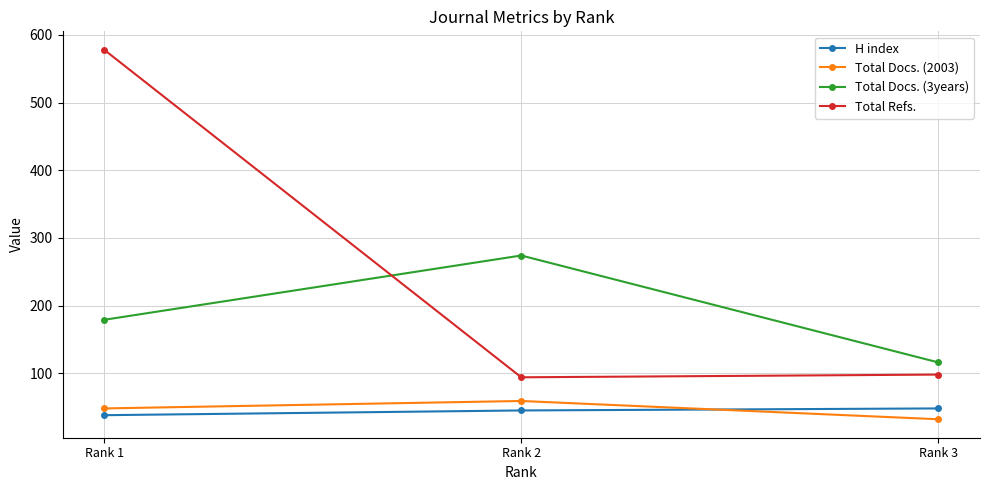

Which series has the largest range (max minus min)?

Total Refs.